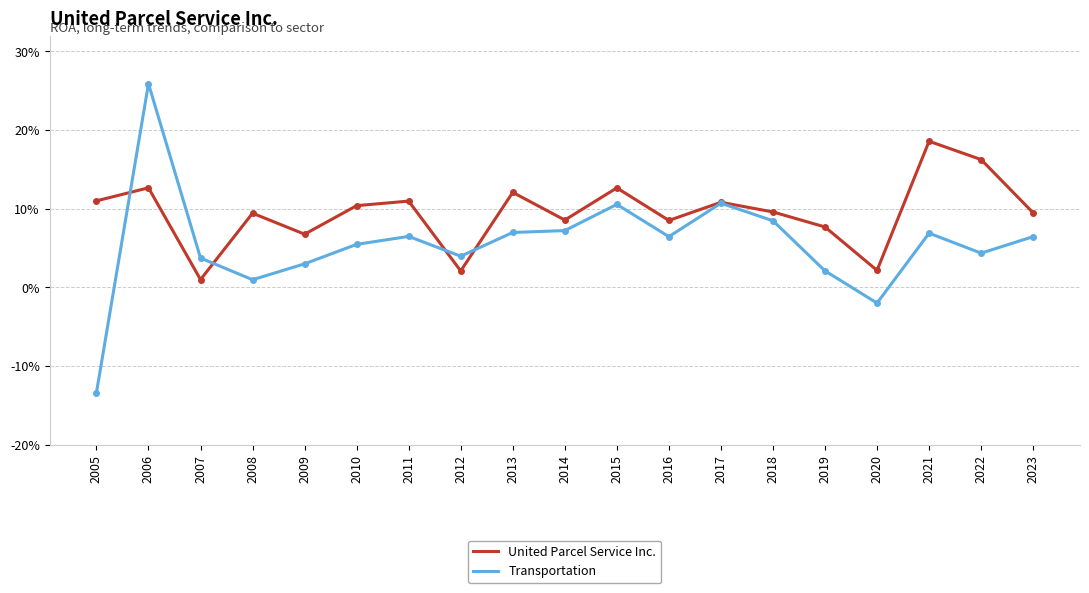

Reading left to right, extract all data points from this chart.

United Parcel Service Inc.: 2005=0.1	2006=0.1	2007=0.0	2008=0.1	2009=0.1	2010=0.1	2011=0.1	2012=0.0	2013=0.1	2014=0.1	2015=0.1	2016=0.1	2017=0.1	2018=0.1	2019=0.1	2020=0.0	2021=0.2	2022=0.2	2023=0.1
Transportation: 2005=-0.1	2006=0.3	2007=0.0	2008=0.0	2009=0.0	2010=0.1	2011=0.1	2012=0.0	2013=0.1	2014=0.1	2015=0.1	2016=0.1	2017=0.1	2018=0.1	2019=0.0	2020=-0.0	2021=0.1	2022=0.0	2023=0.1